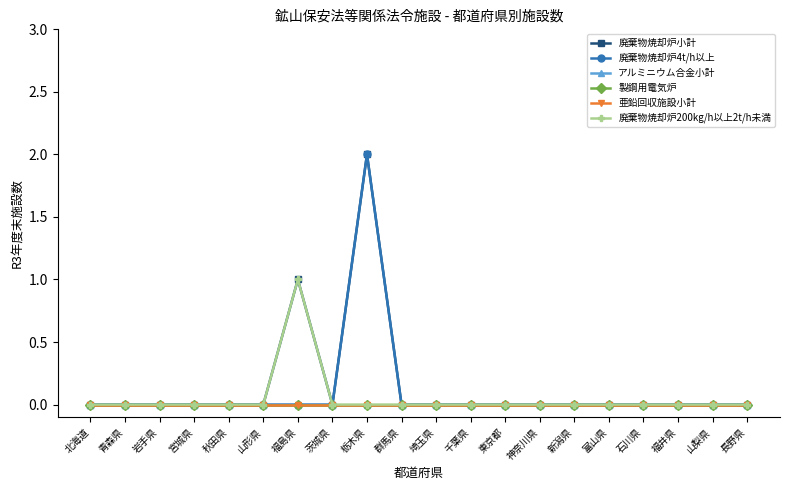

True or false: アルミニウム合金小計 has more than 2 interior local peaks.

False